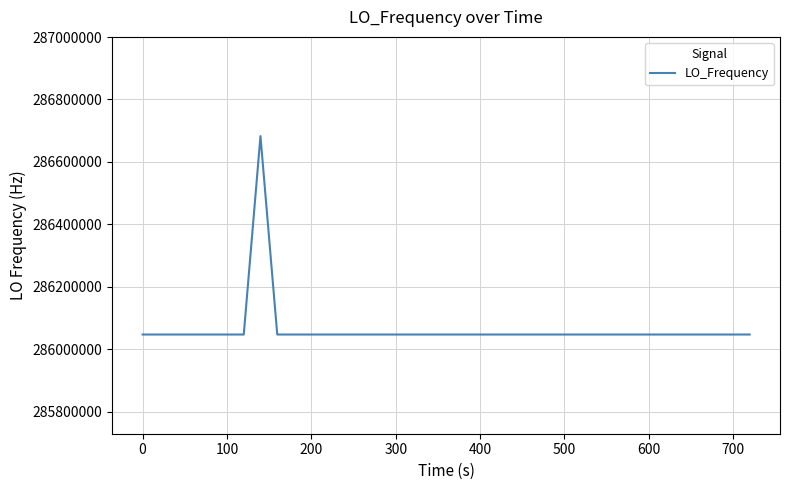

What is the smallest value displayed?

286046998.2